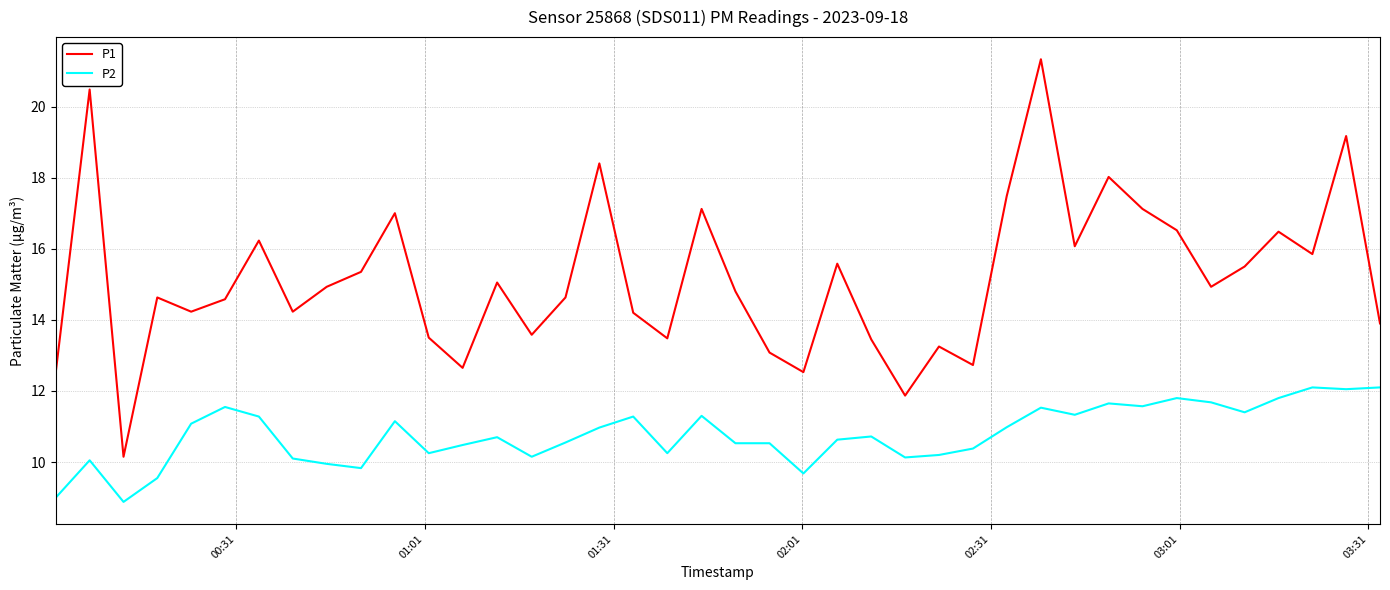

True or false: P2 and P1 cross at least once.

False